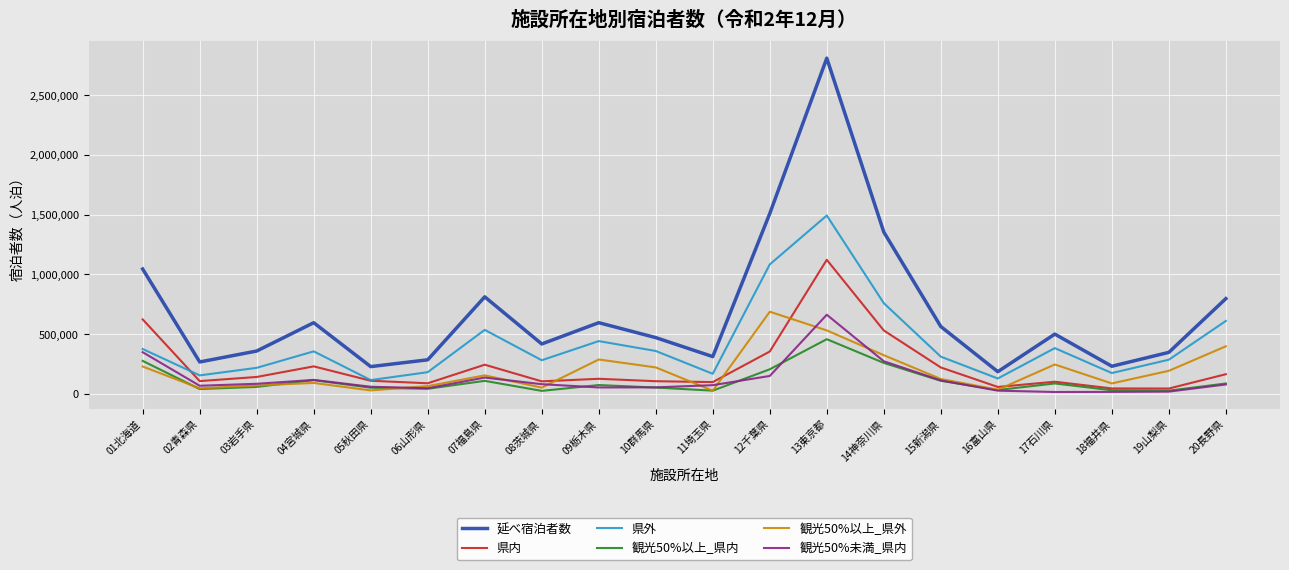

The value of 延べ宿泊者数 at 04宮城県 is 594650. True or false?

True